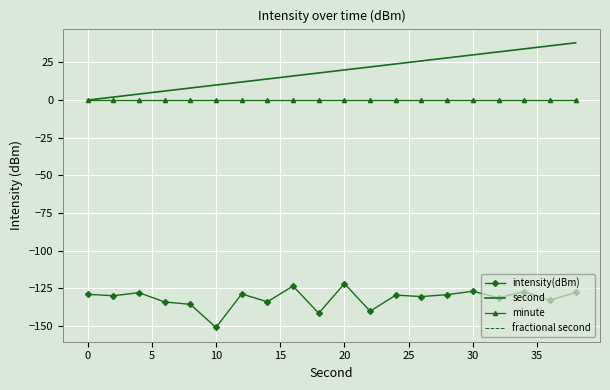

How many data points in second are less than 20?

10